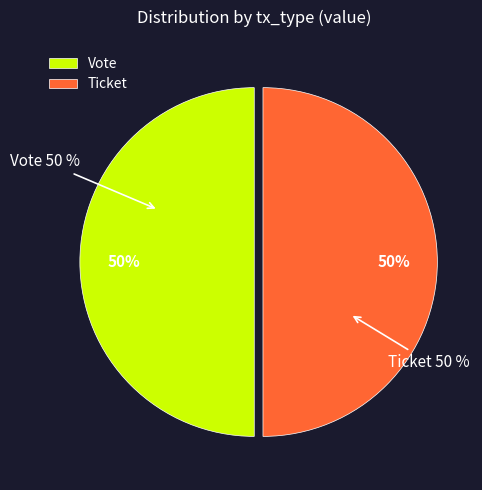

To the nearest percent, what is the average slice percentage?

50%